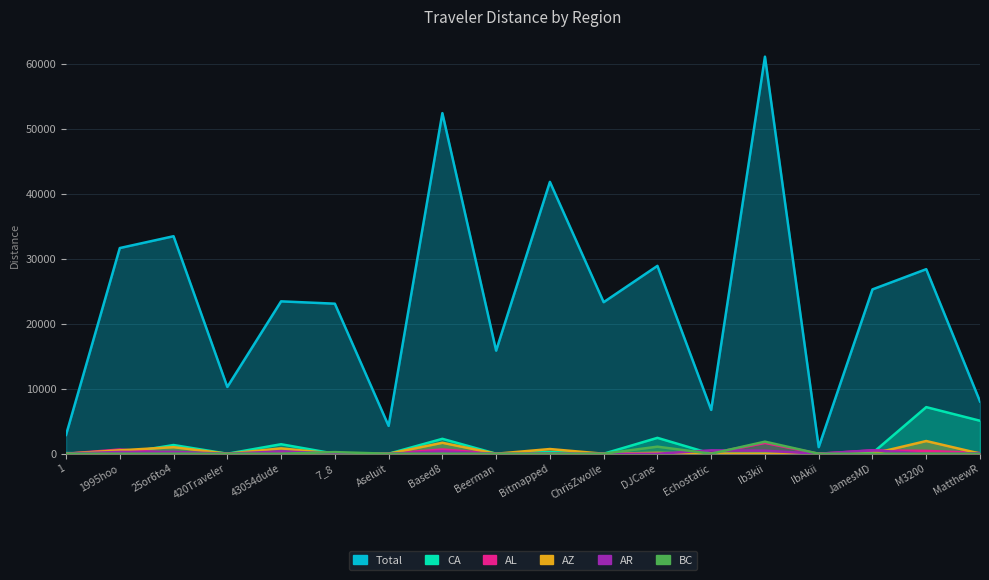

Reading left to right, list all the values displayed in this chart.

Total: 1=2889.5	1995hoo=31639.1	25or6to4=33457.7	420Traveler=10272.2	43054dude=23438.7	7_8=23080.1	Aseluit=4278.8	Based8=52390.8	Beerman=15857.2	Bitmapped=41818.2	ChrisZwolle=23311.9	DJCane=28899.5	Echostatic=6739.5	Ib3kii=61078.8	IbAkii=1012.4	JamesMD=25279.2	M3200=28388.0	MatthewR=8040.9
CA: 1=104.2	1995hoo=0.0	25or6to4=1337.9	420Traveler=0.0	43054dude=1459.2	7_8=0.0	Aseluit=0.0	Based8=2292.2	Beerman=0.0	Bitmapped=250.6	ChrisZwolle=0.0	DJCane=2440.1	Echostatic=0.0	Ib3kii=0.0	IbAkii=0.0	JamesMD=96.9	M3200=7169.1	MatthewR=5071.5
AL: 1=0.0	1995hoo=644.1	25or6to4=79.5	420Traveler=0.0	43054dude=251.9	7_8=0.0	Aseluit=0.0	Based8=657.4	Beerman=0.0	Bitmapped=1.4	ChrisZwolle=0.0	DJCane=0.0	Echostatic=67.2	Ib3kii=1663.0	IbAkii=0.0	JamesMD=501.6	M3200=437.7	MatthewR=115.3
AZ: 1=0.0	1995hoo=520.2	25or6to4=1007.9	420Traveler=0.0	43054dude=825.1	7_8=0.0	Aseluit=0.0	Based8=1684.3	Beerman=0.0	Bitmapped=720.9	ChrisZwolle=0.0	DJCane=133.3	Echostatic=0.0	Ib3kii=0.0	IbAkii=0.0	JamesMD=0.0	M3200=1953.3	MatthewR=26.2
AR: 1=0.0	1995hoo=278.3	25or6to4=283.1	420Traveler=0.0	43054dude=359.3	7_8=49.4	Aseluit=0.0	Based8=364.3	Beerman=0.0	Bitmapped=0.0	ChrisZwolle=0.0	DJCane=0.0	Echostatic=520.1	Ib3kii=466.2	IbAkii=0.0	JamesMD=536.7	M3200=0.0	MatthewR=73.8
BC: 1=0.0	1995hoo=0.0	25or6to4=0.0	420Traveler=0.0	43054dude=0.0	7_8=249.6	Aseluit=0.0	Based8=0.0	Beerman=0.0	Bitmapped=0.0	ChrisZwolle=0.0	DJCane=1084.5	Echostatic=0.0	Ib3kii=1857.1	IbAkii=0.0	JamesMD=0.0	M3200=0.0	MatthewR=0.0